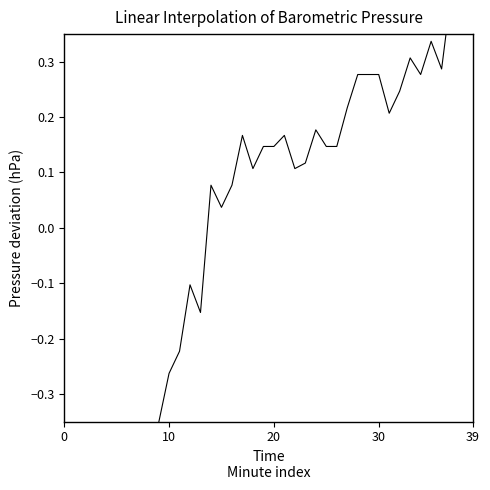

True or false: there are more than 2 points higher than both neighbors.

True